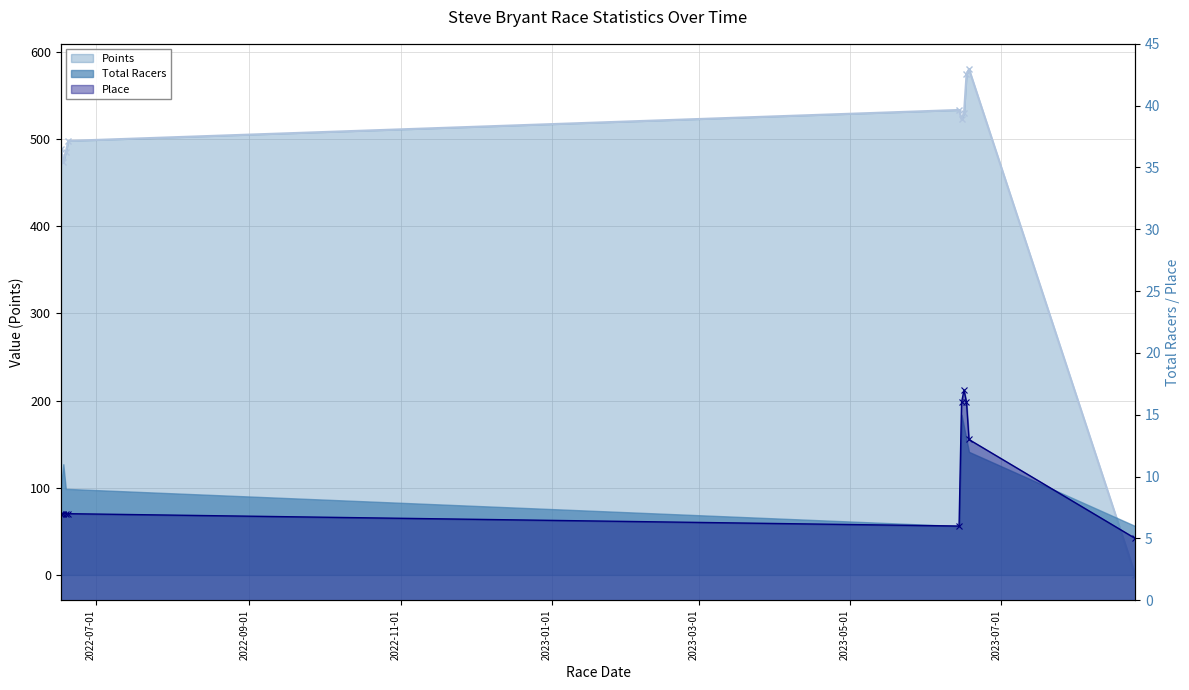

What is the spread (max minus min) of values at 8?

567.2